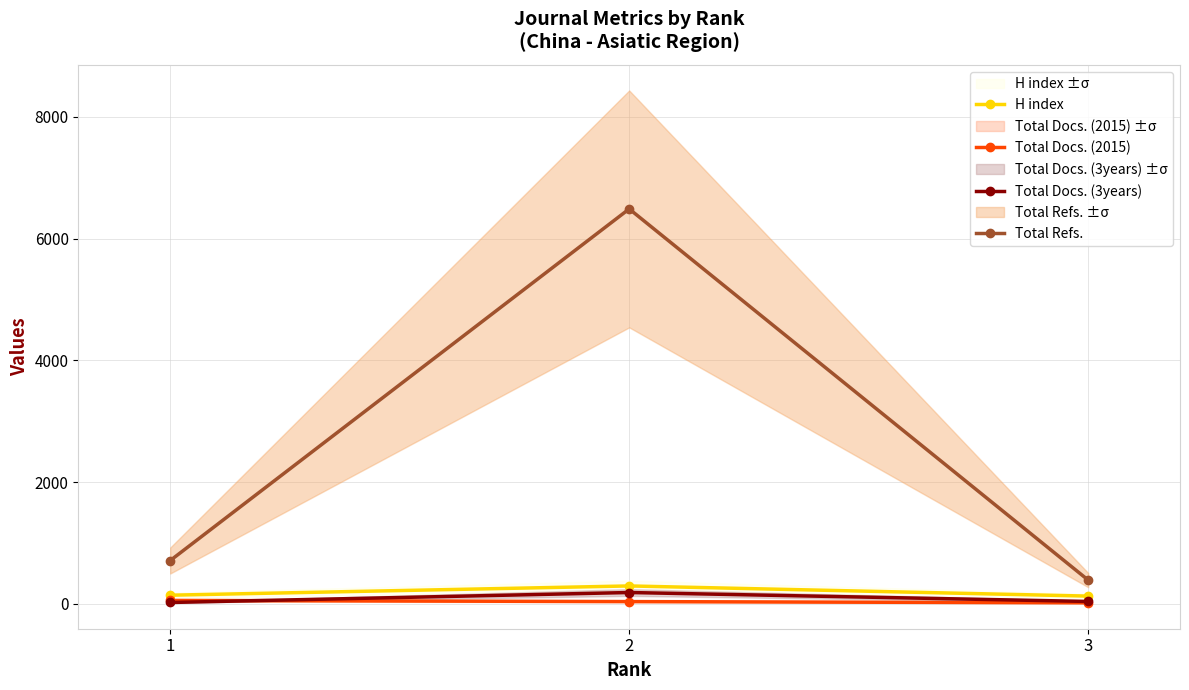

What is the total value across all series at 3?

569